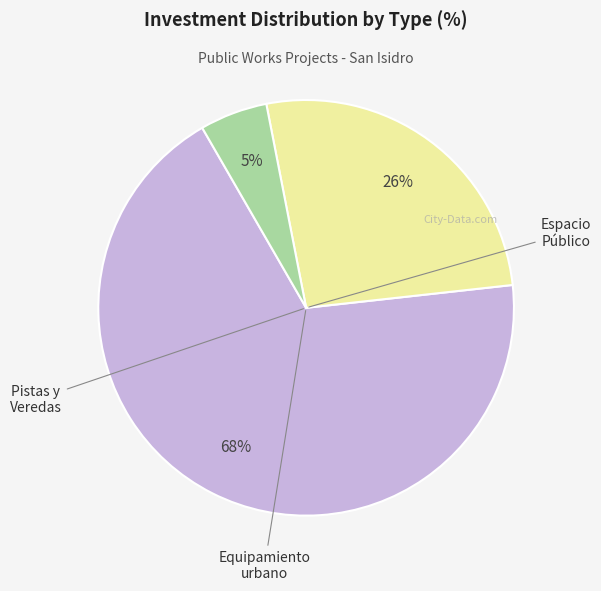

How many slices are in this pie chart?

3